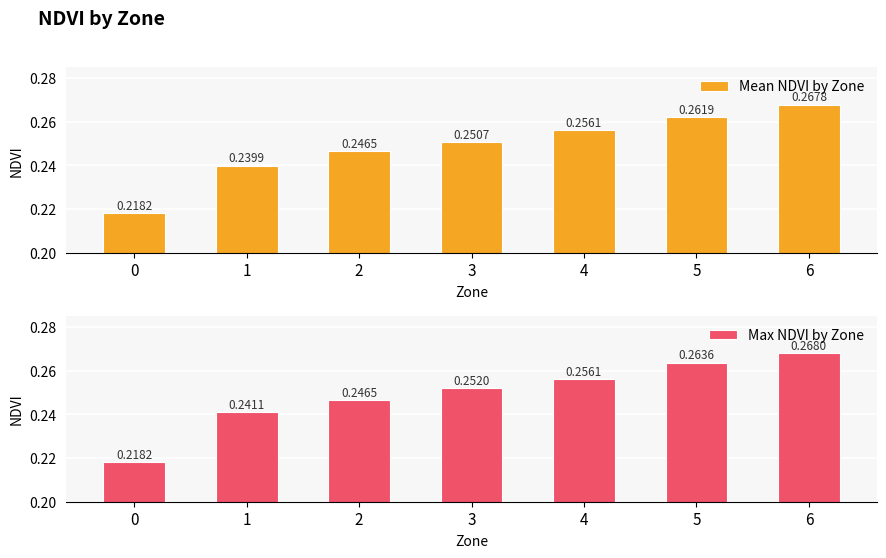

Read the Mean NDVI by Zone value at 6.

0.3